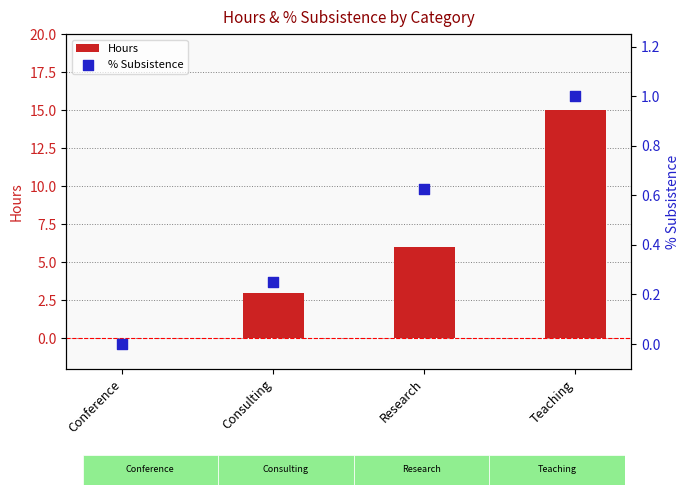

At which category is the sum across all series the highest?

Teaching